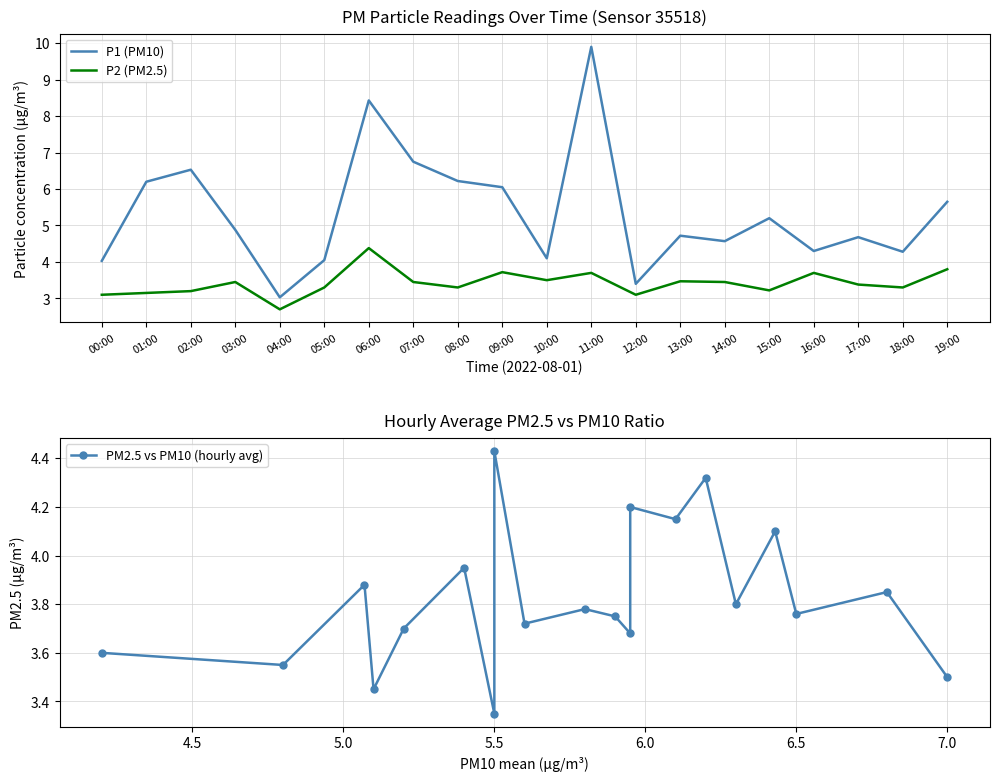

Where is the first local minimum for P2 (PM2.5)?

04:00